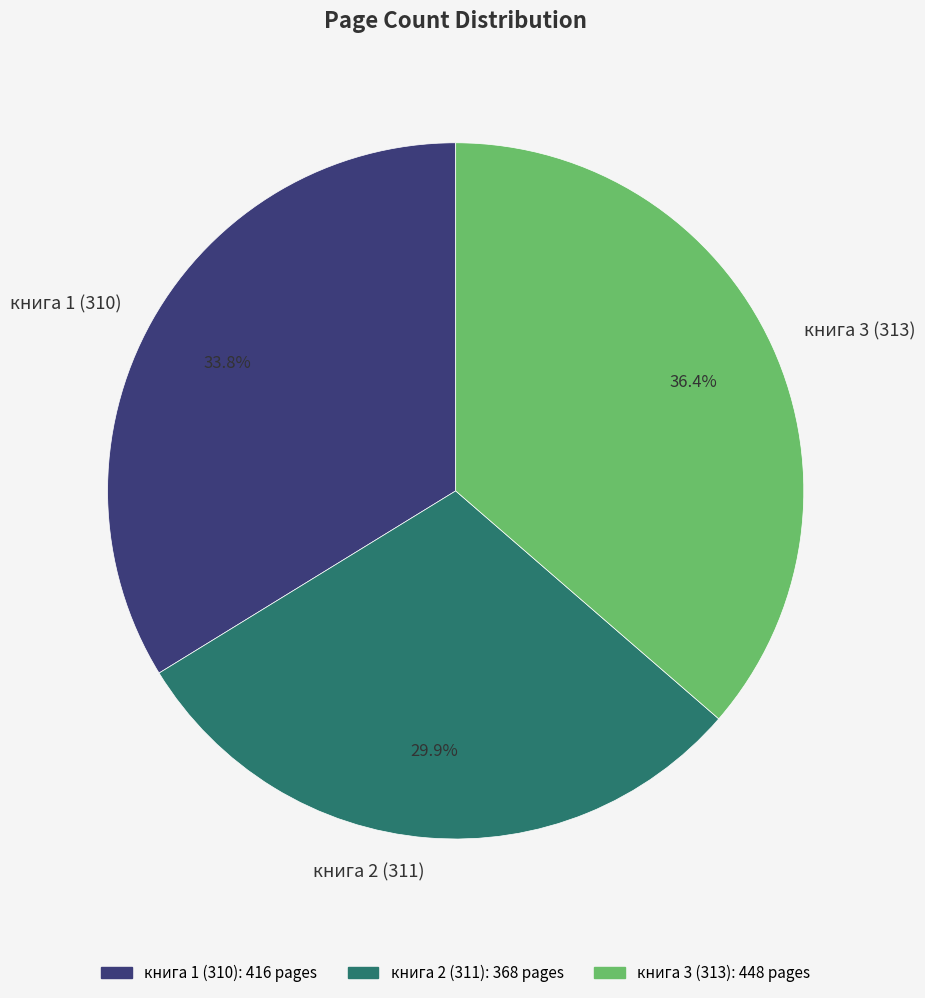

Approximately how many times larger is the value at книга 2 (311) compared to книга 1 (310)?

0.9